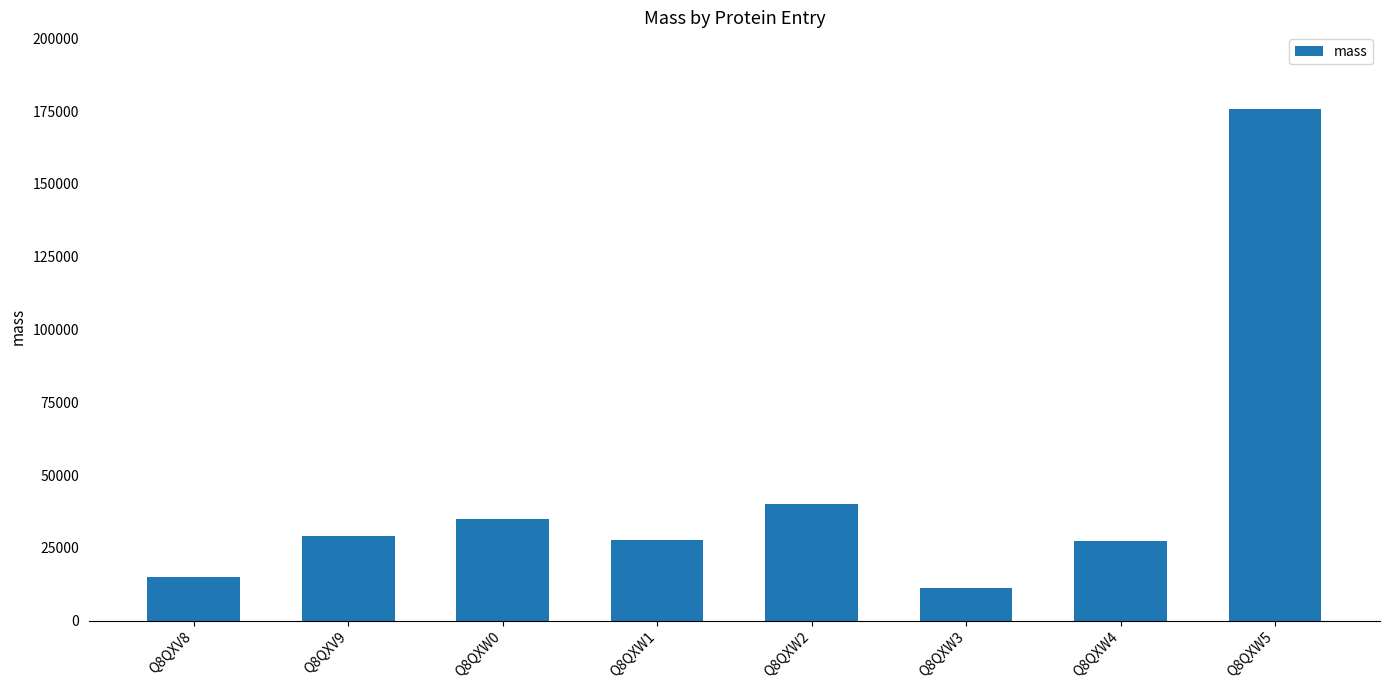

What position from the left is Q8QXV9?

2